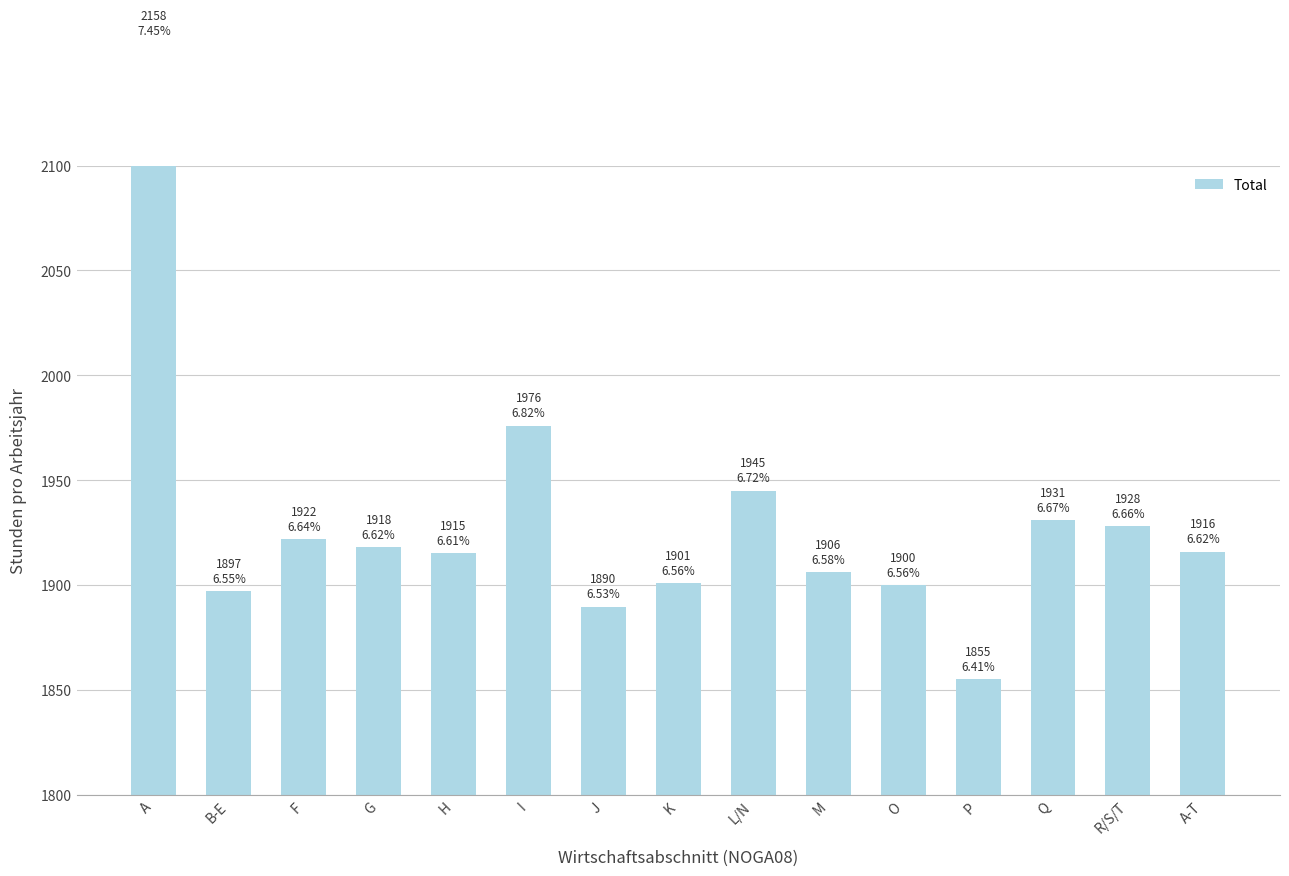

Approximately how many times larger is the value at G compared to H?

1.0